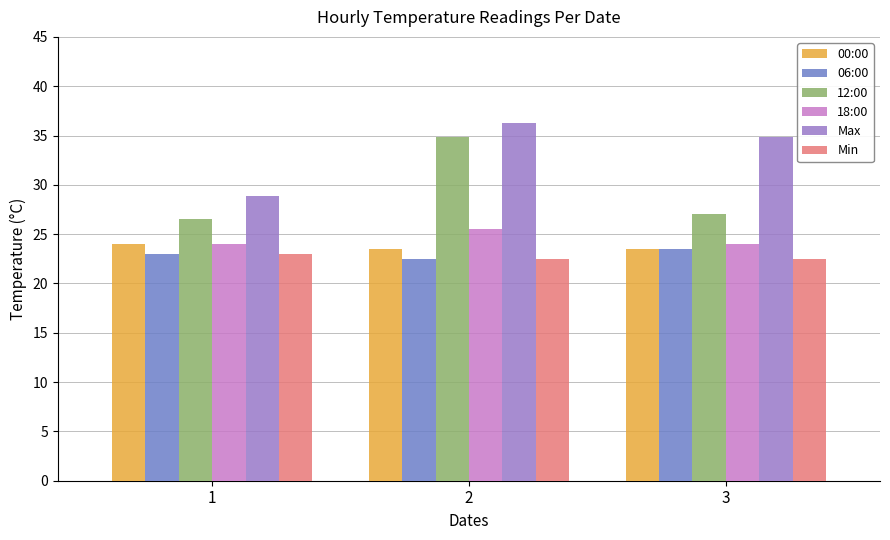

Is the value of 00:00 at 1 greater than the value of Min at 2?

Yes